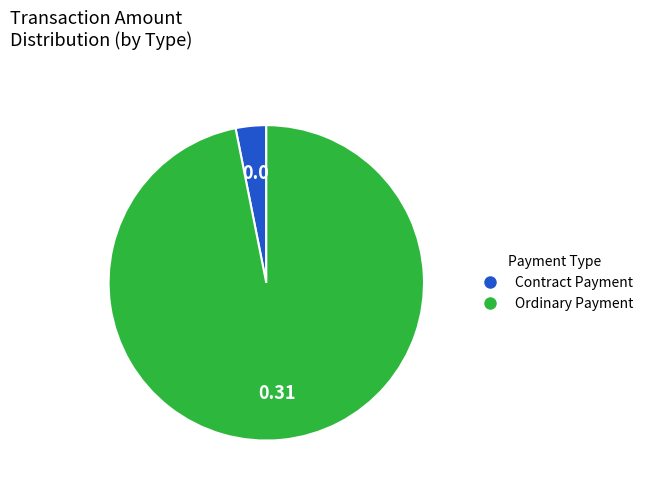

The Contract Payment slice represents 12% of the pie. True or false?

False